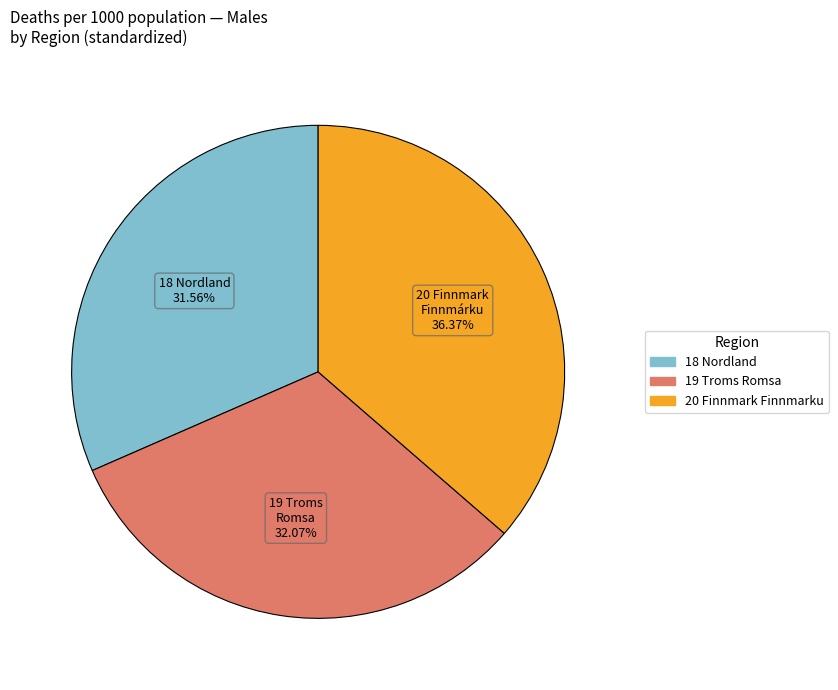

Rank the categories by value from lowest to highest.

18 Nordland, 19 Troms Romsa, 20 Finnmark Finnmarku